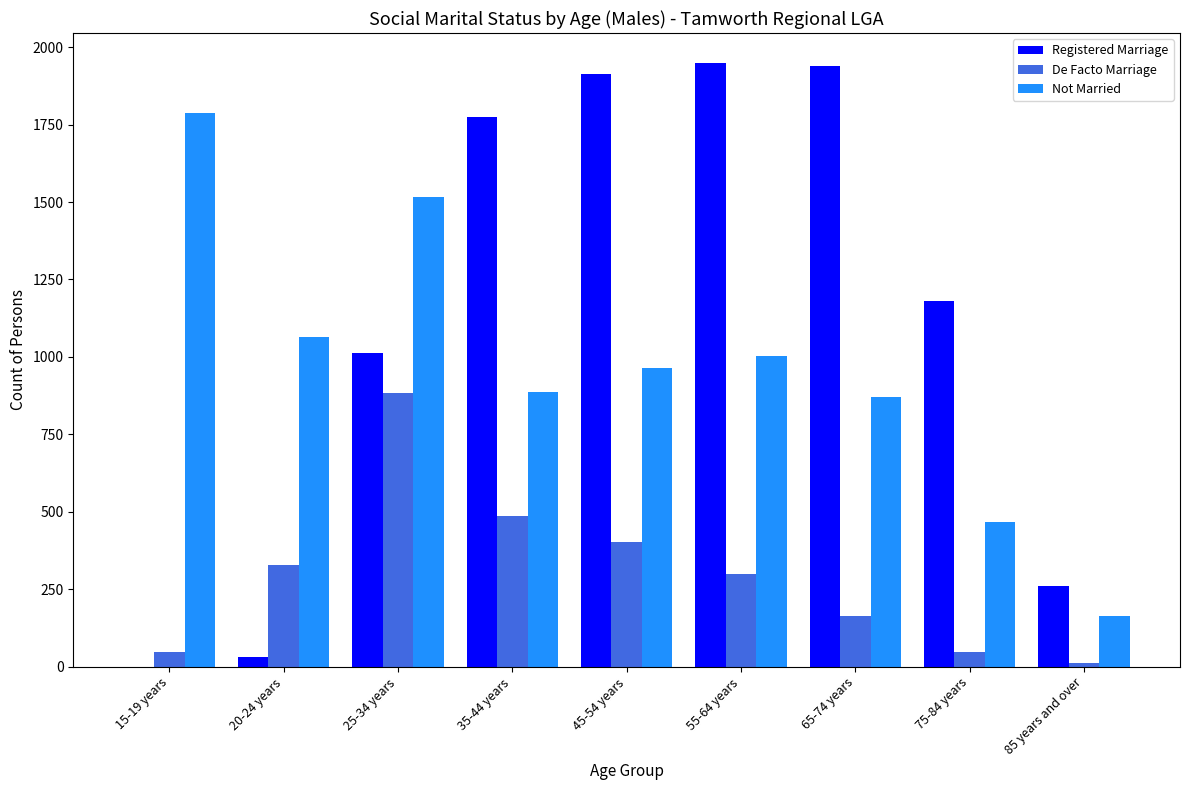

Is the value of De Facto Marriage at 75-84 years greater than the value of Registered Marriage at 85 years and over?

No